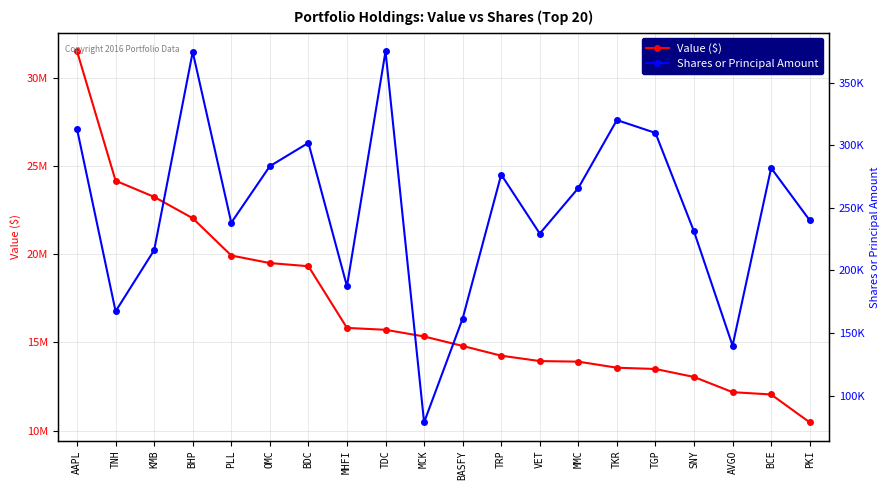

Where is the first local maximum for Shares or Principal Amount?

BHP